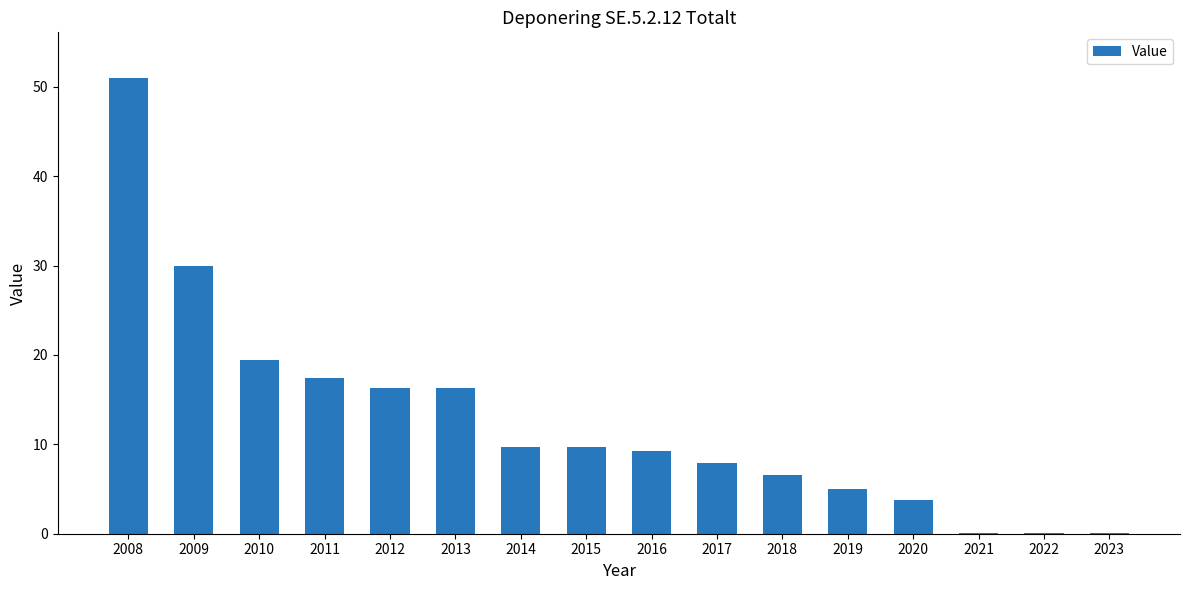

At which label does the data first exceed 9?

2008